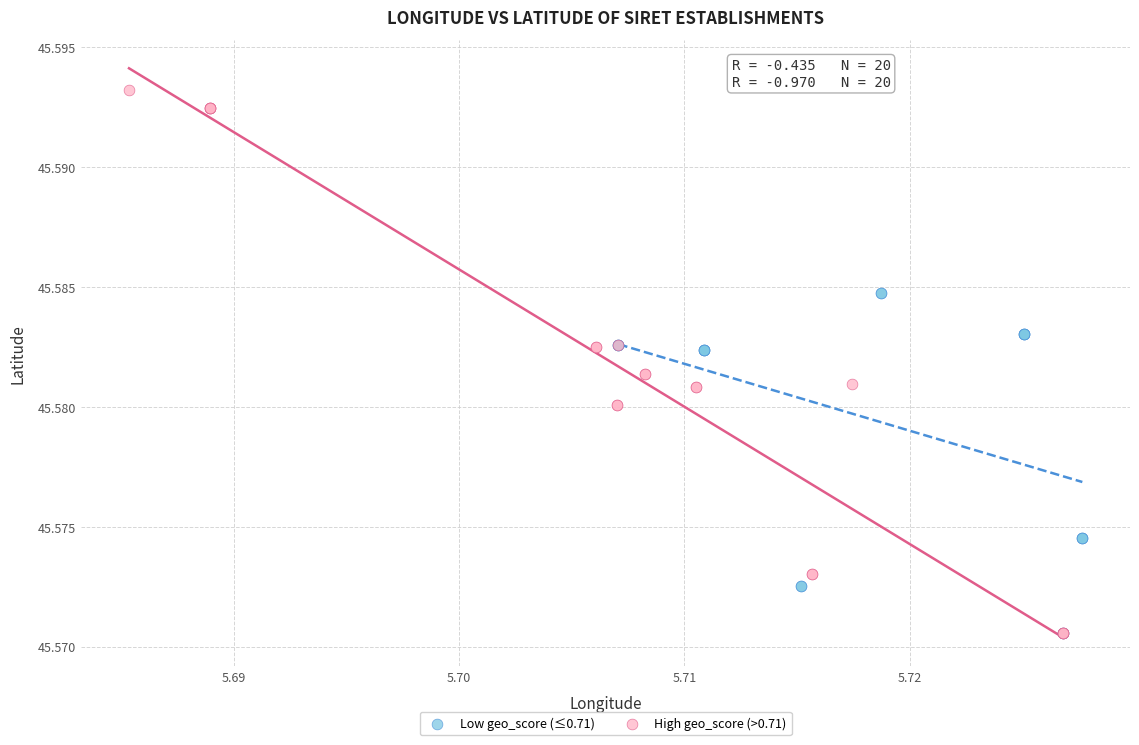

What are all the series names shown in the legend?

Low geo_score (≤0.71), High geo_score (>0.71)